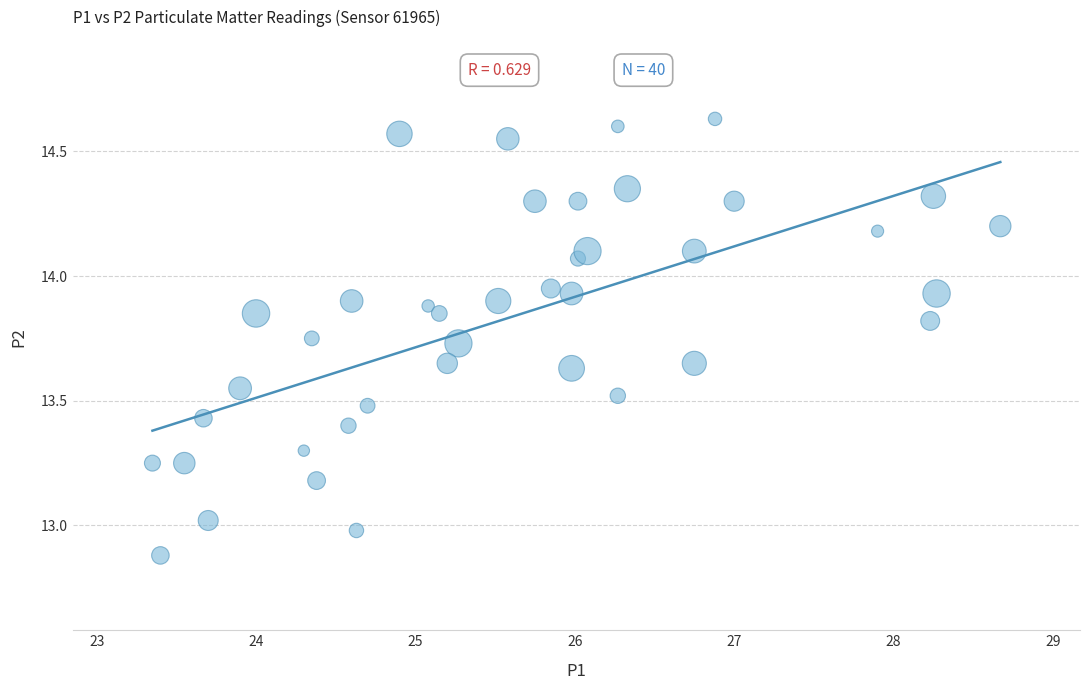

What is the range of X values (max minus min)?

5.3